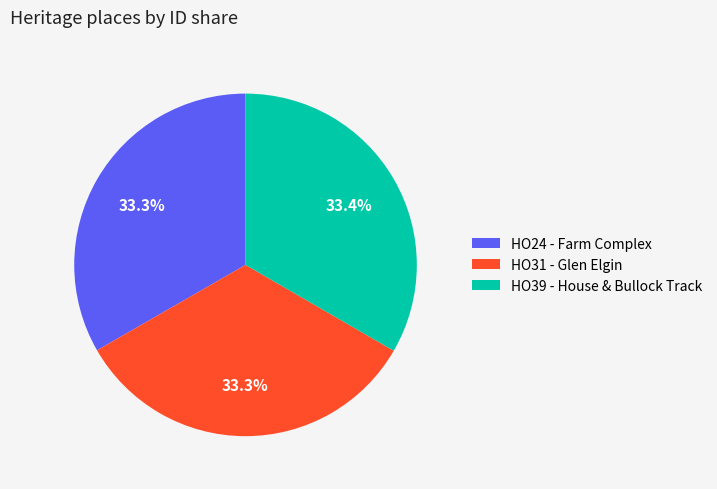

Is the sum of HO31 - Glen Elgin and HO24 - Farm Complex greater than half?

Yes